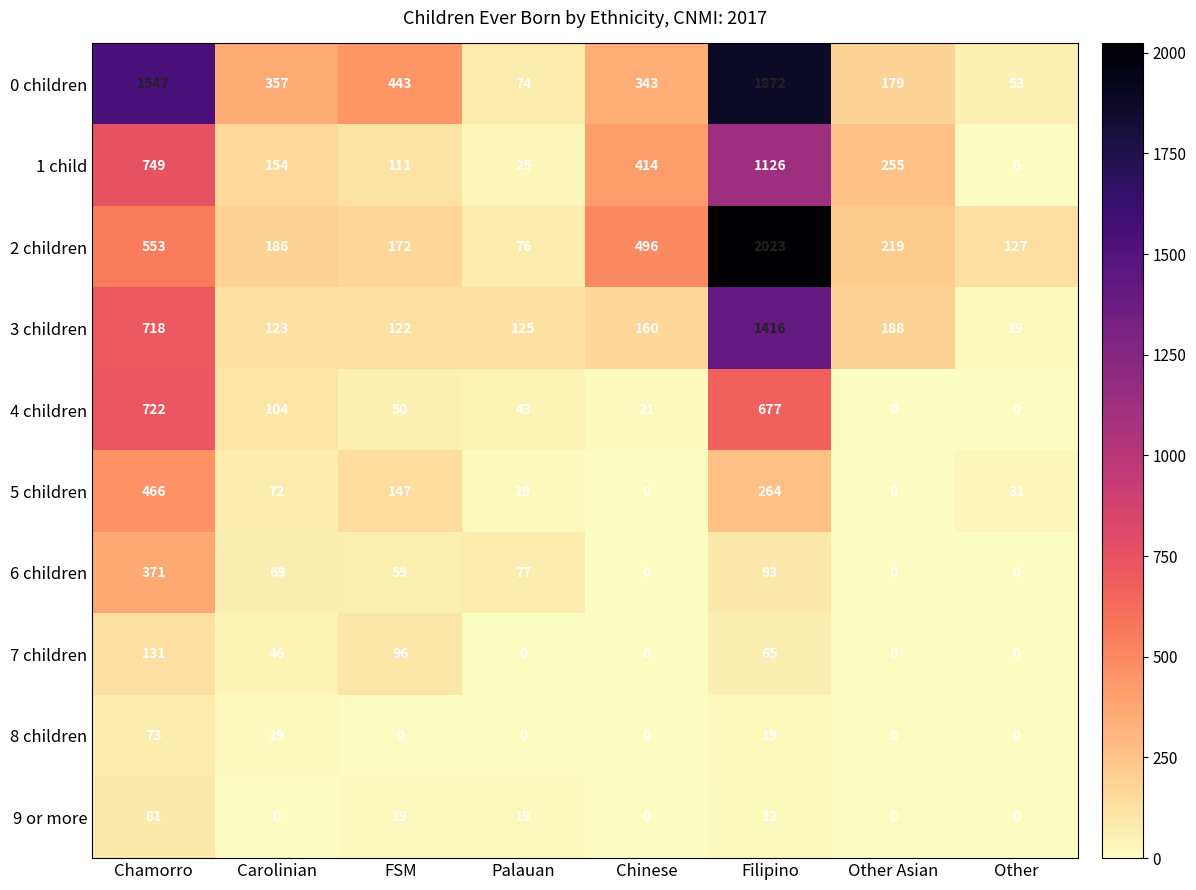

Which label corresponds to the largest value in the chart?

Filipino